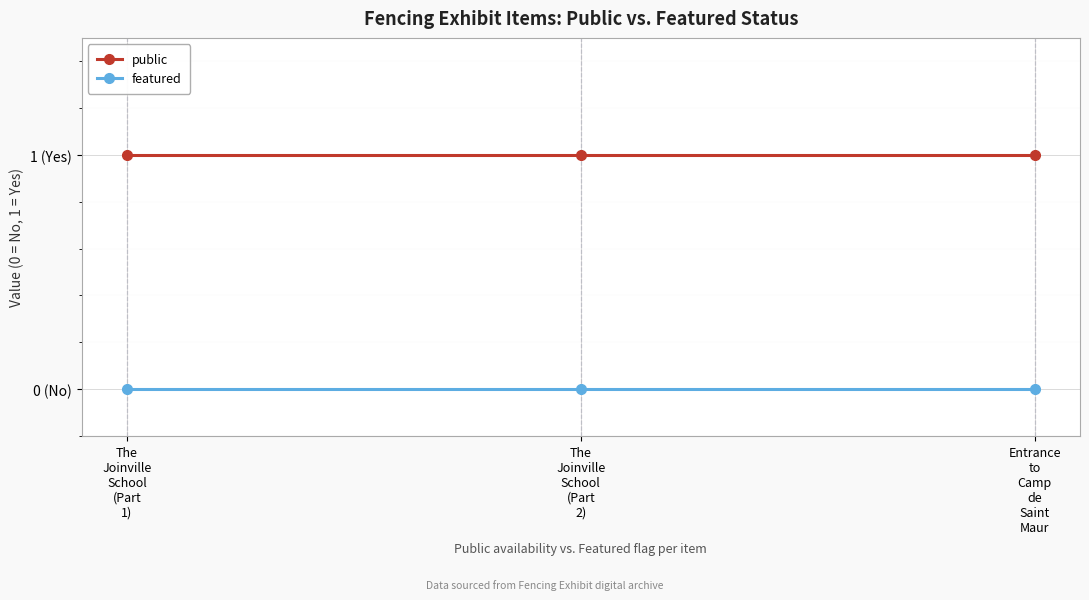

At how many categories does at least one series exceed 0?

3